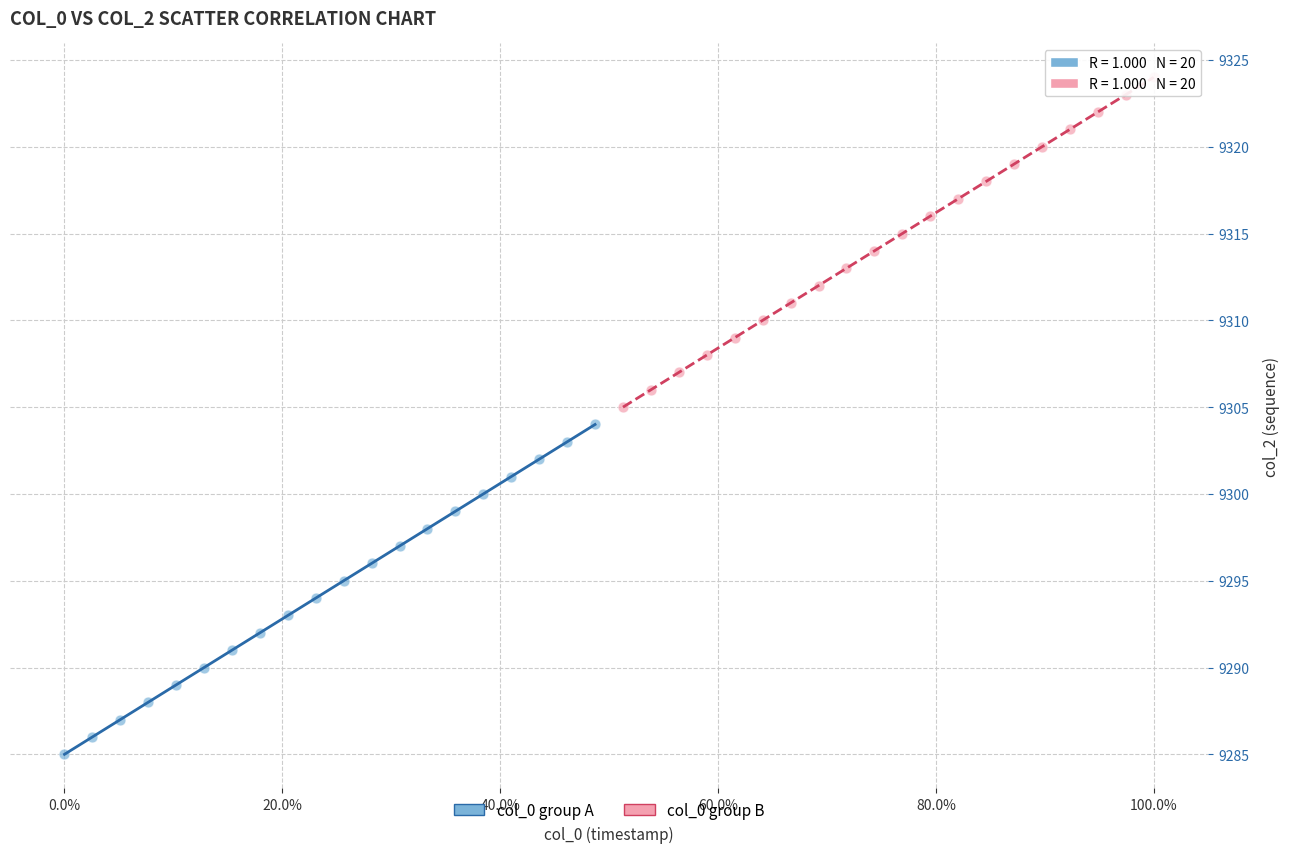

Which series contains the lowest Y value?

col_0 group A